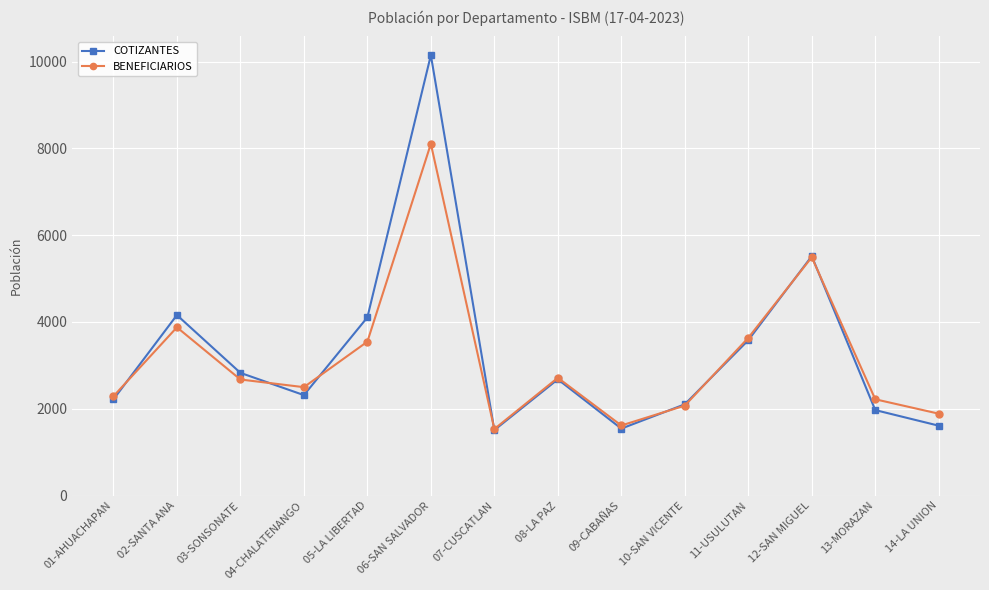

Rank the series by their maximum value, from highest to lowest.

COTIZANTES, BENEFICIARIOS